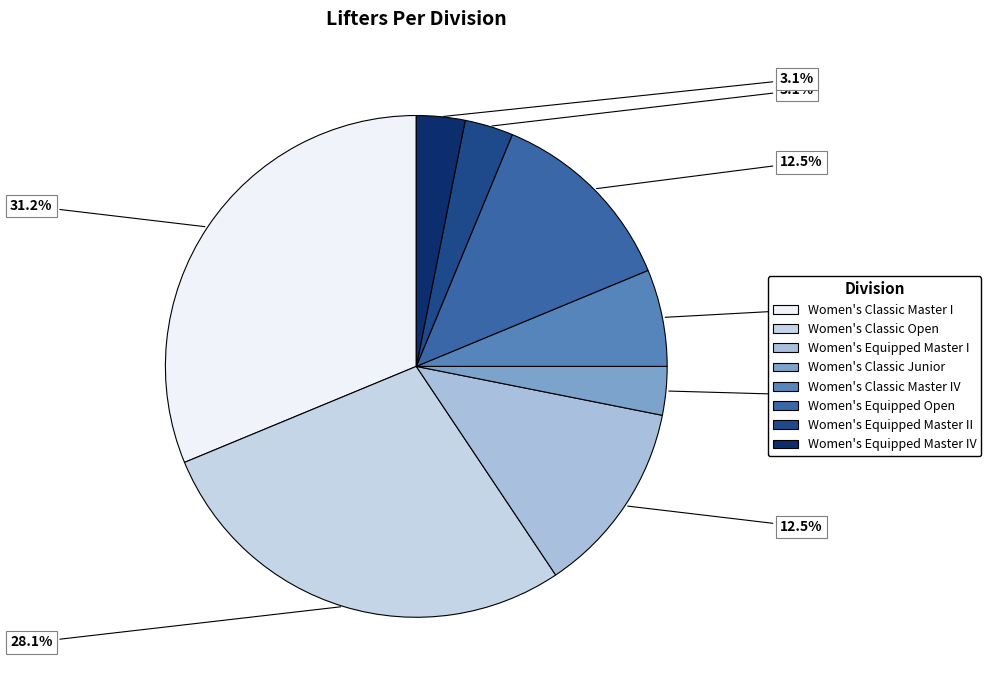

Which category has the smallest portion of the pie?

Women's Classic Junior